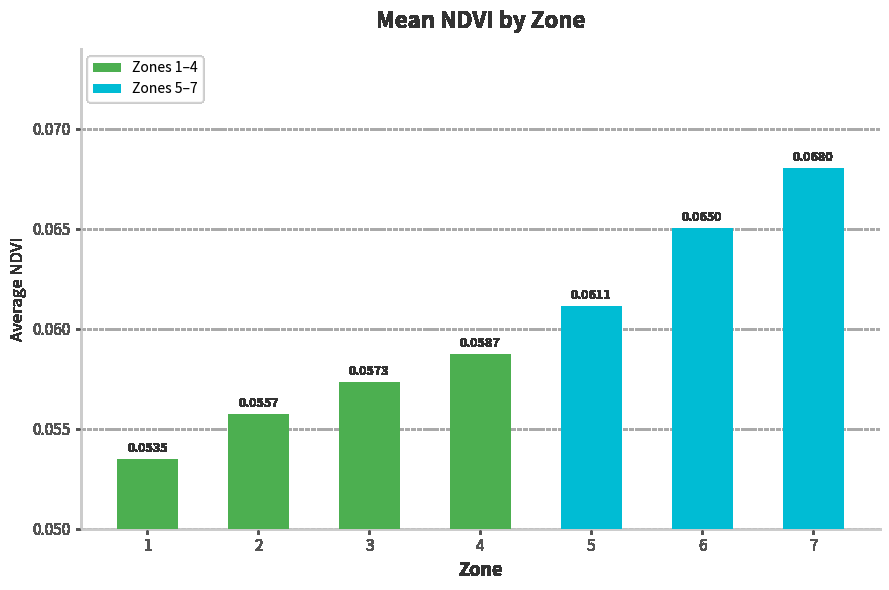

List the labels in order of value, largest first.

7, 6, 5, 4, 3, 2, 1